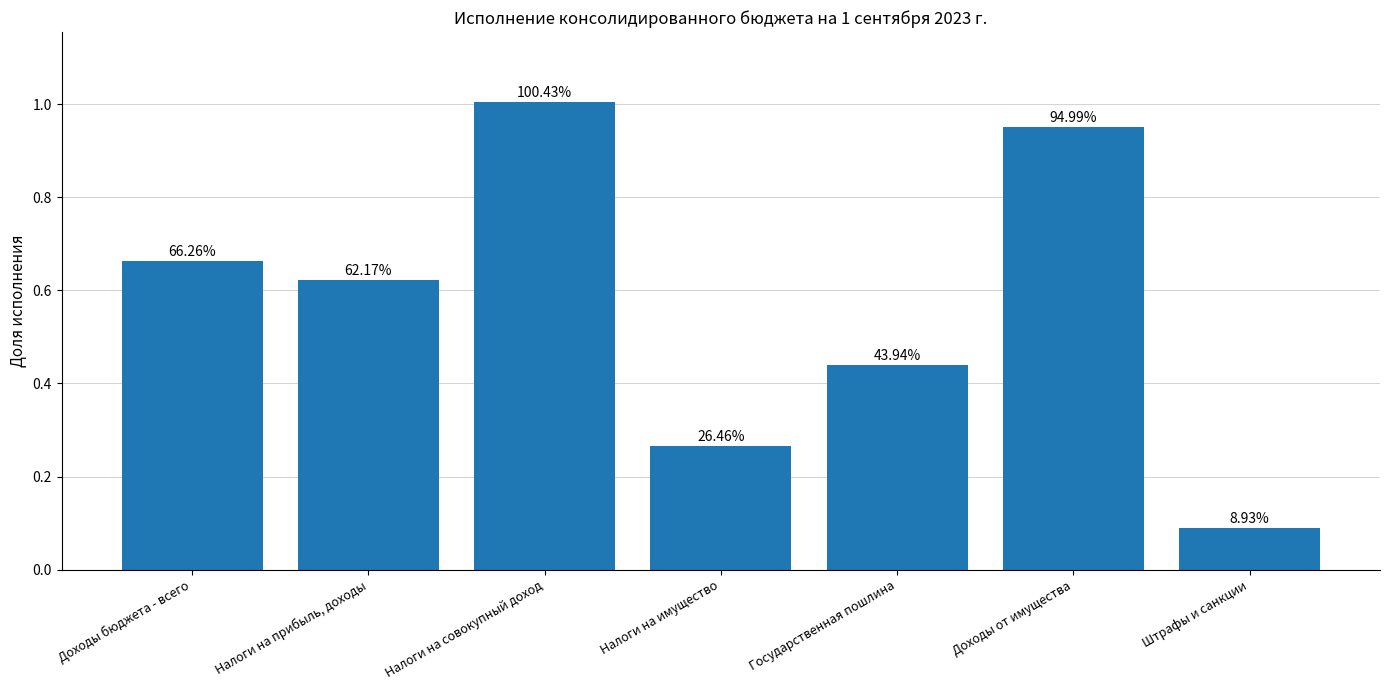

Does the chart contain stacked bars?

No